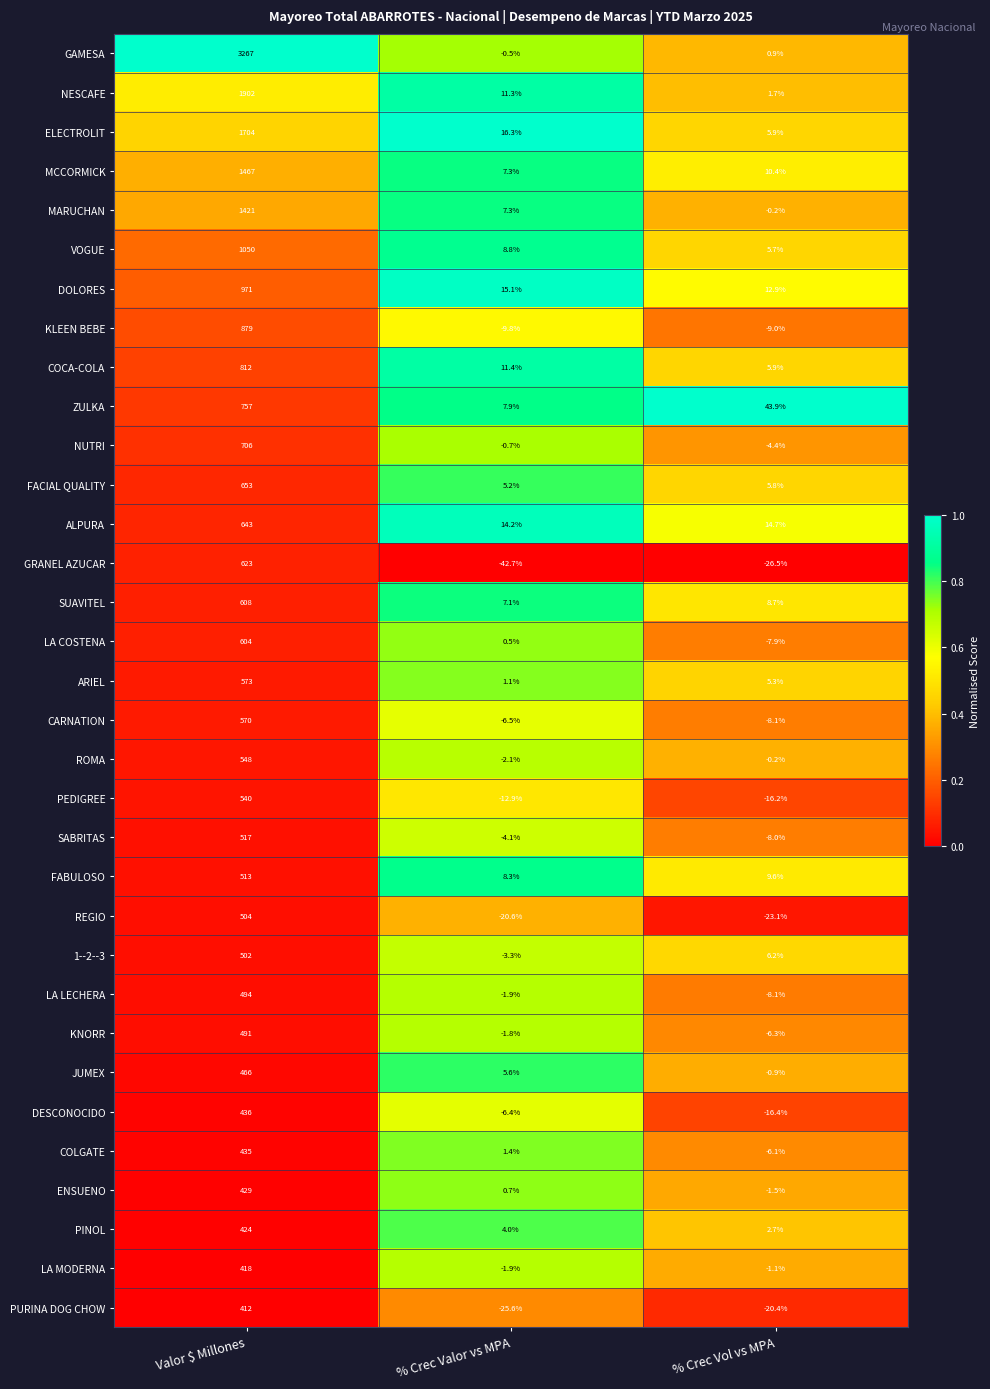

What is the total value across all series at Valor $ Millones?

26339.0